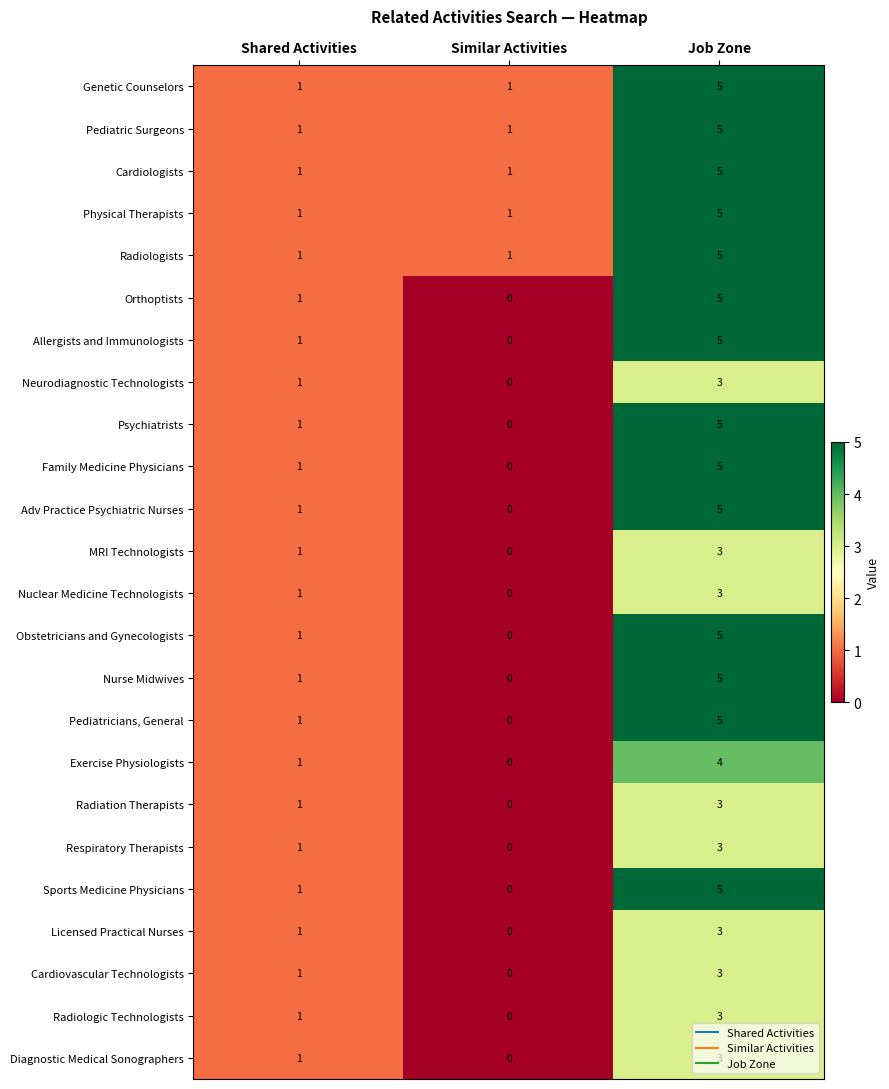

How many values in the Pediatricians, General series are below 1?

1